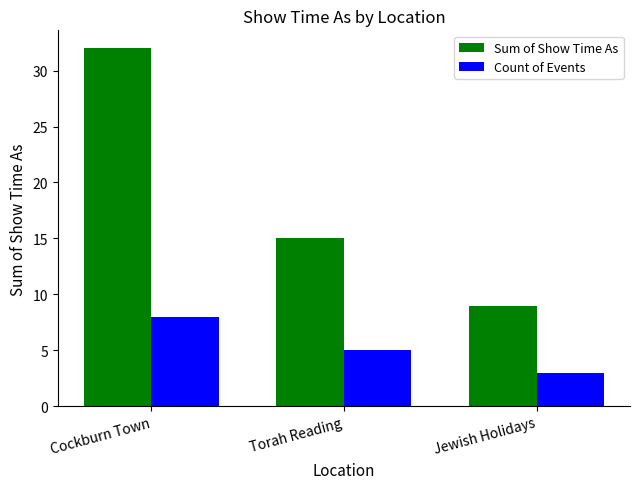

Reading left to right, transcribe all the data shown in this chart.

Sum of Show Time As: 32	15	9
Count of Events: 8	5	3